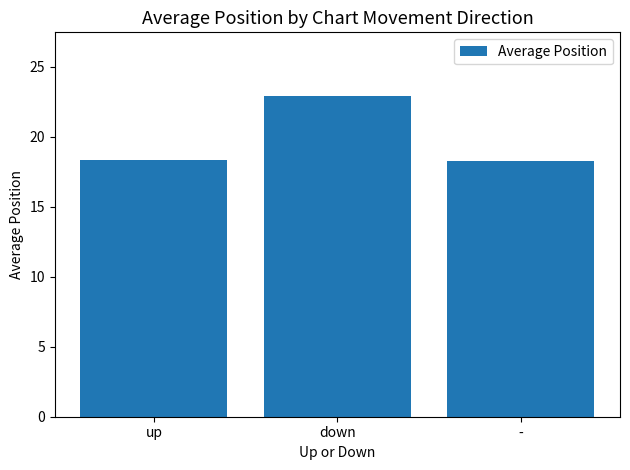

What position from the left is up?

1